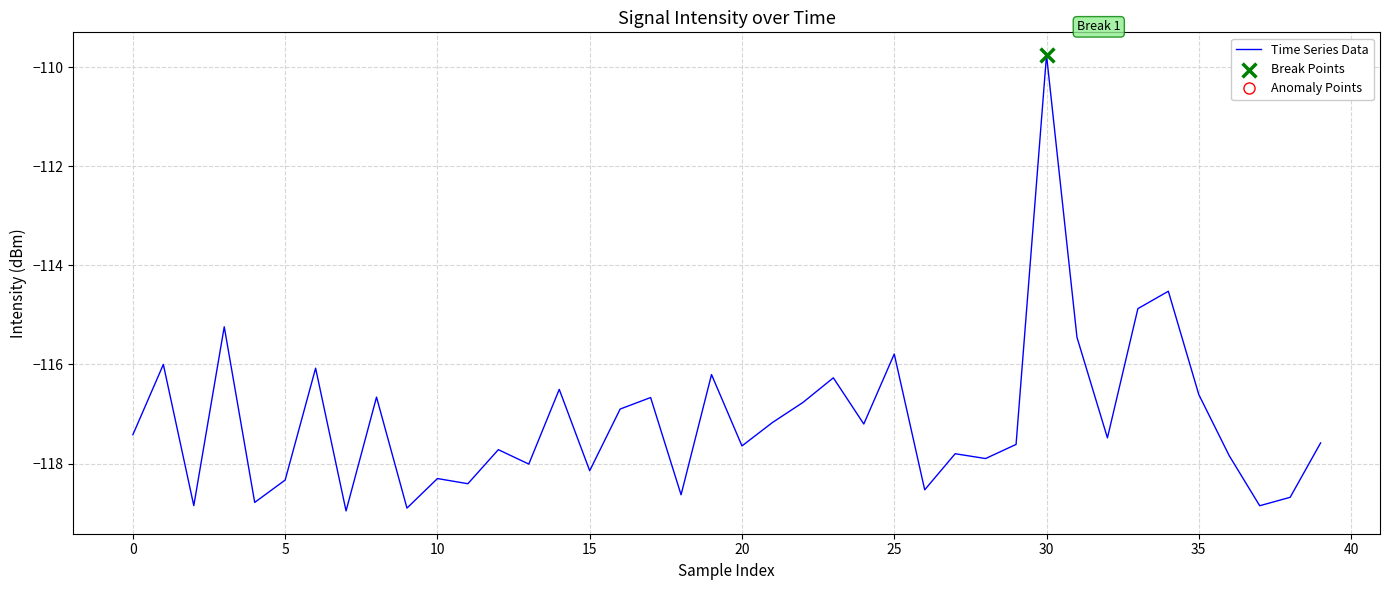

What is the smallest value displayed?

-119.0